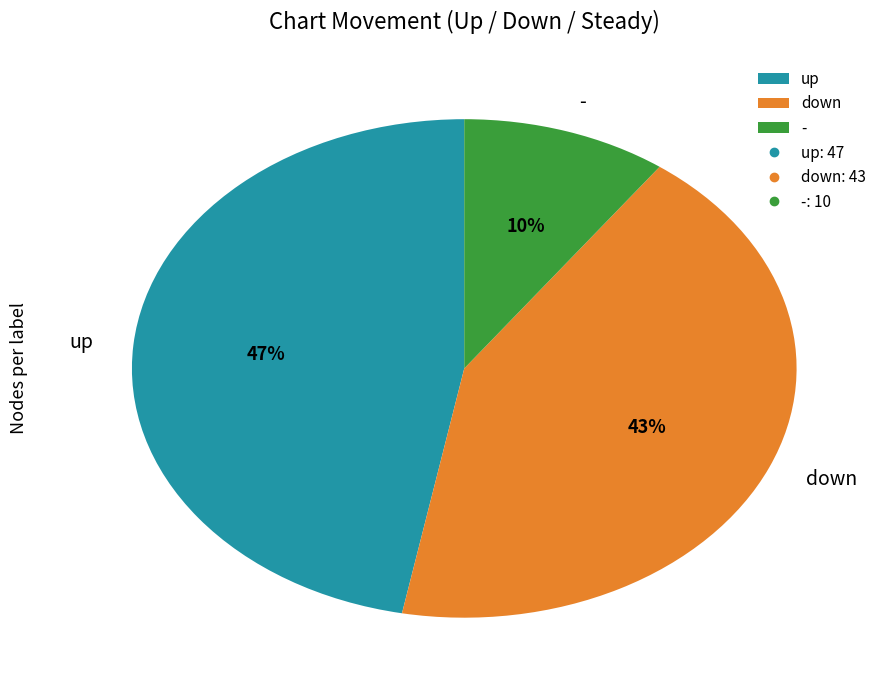

Rank the categories by value from lowest to highest.

-, down, up